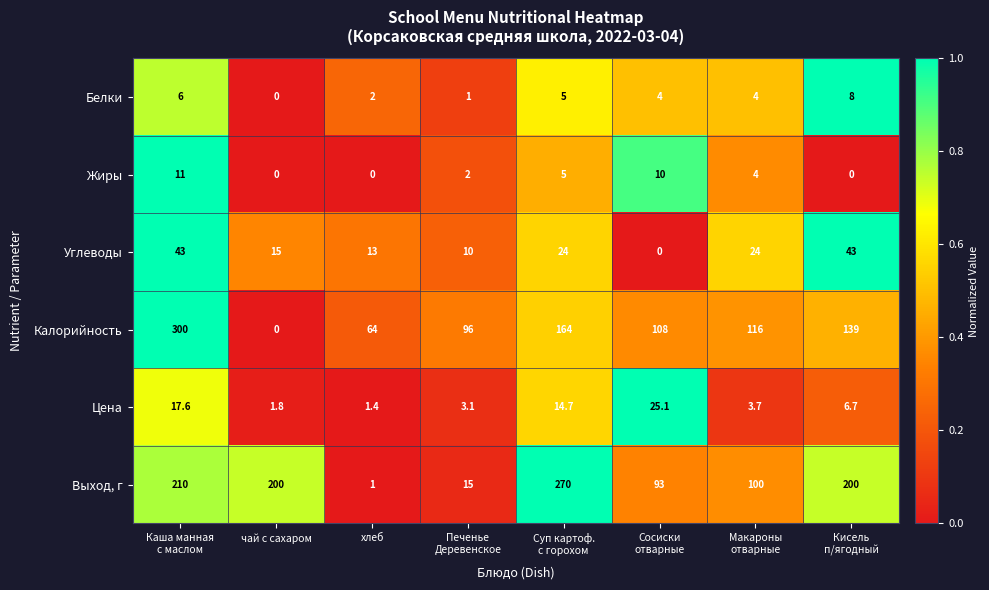

Count the number of categories in the chart.

8